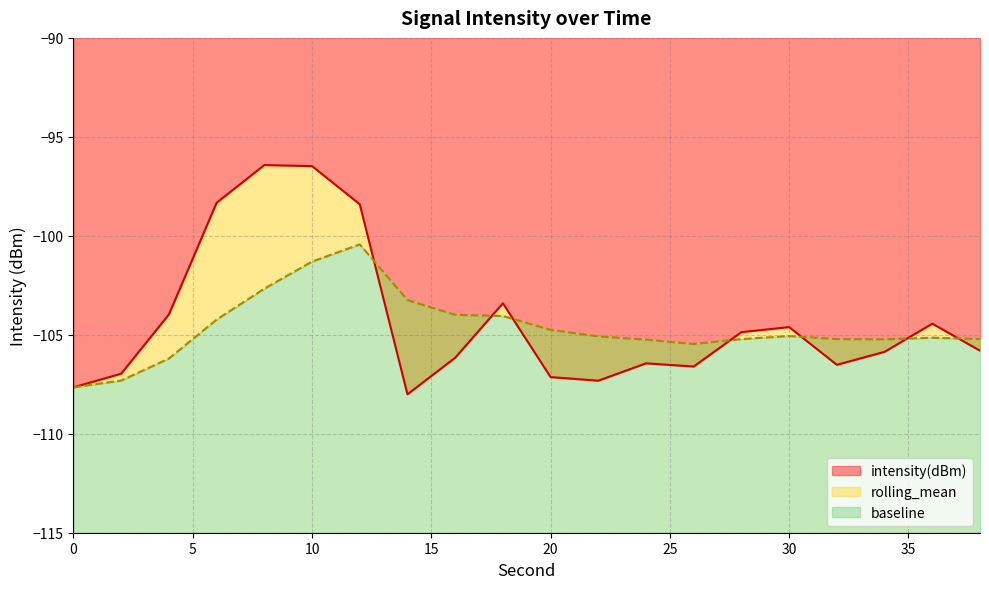

True or false: rolling_mean has more than 0 interior local peaks.

True